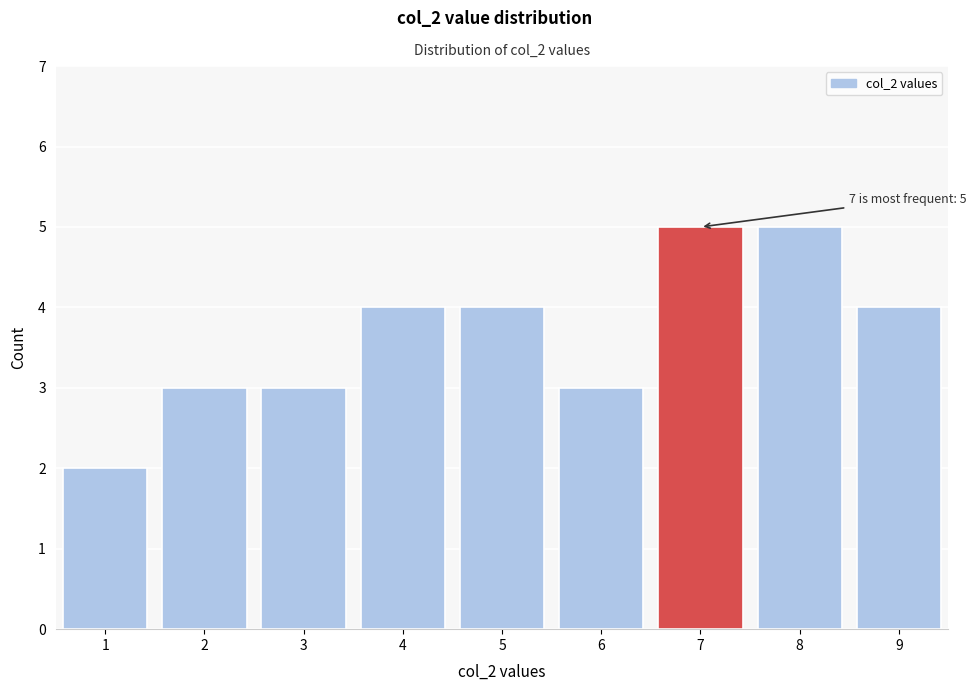

Reading left to right, transcribe all the data shown in this chart.

1=2	2=3	3=3	4=4	5=4	6=3	7=5	8=5	9=4